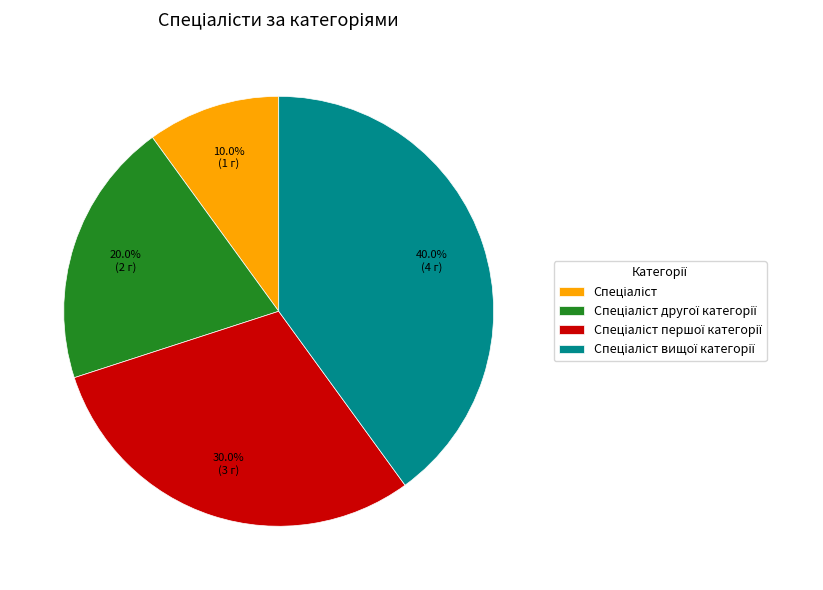

Count the number of slices in the pie.

4